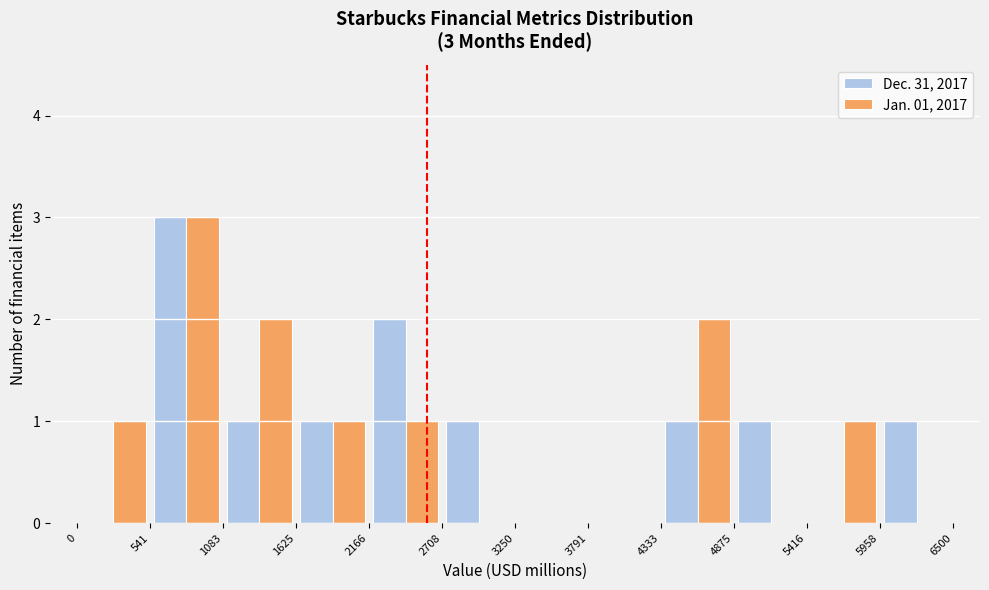

In the Dec. 31, 2017 series, which range on the x-axis has the tallest bar?

541 to 1083